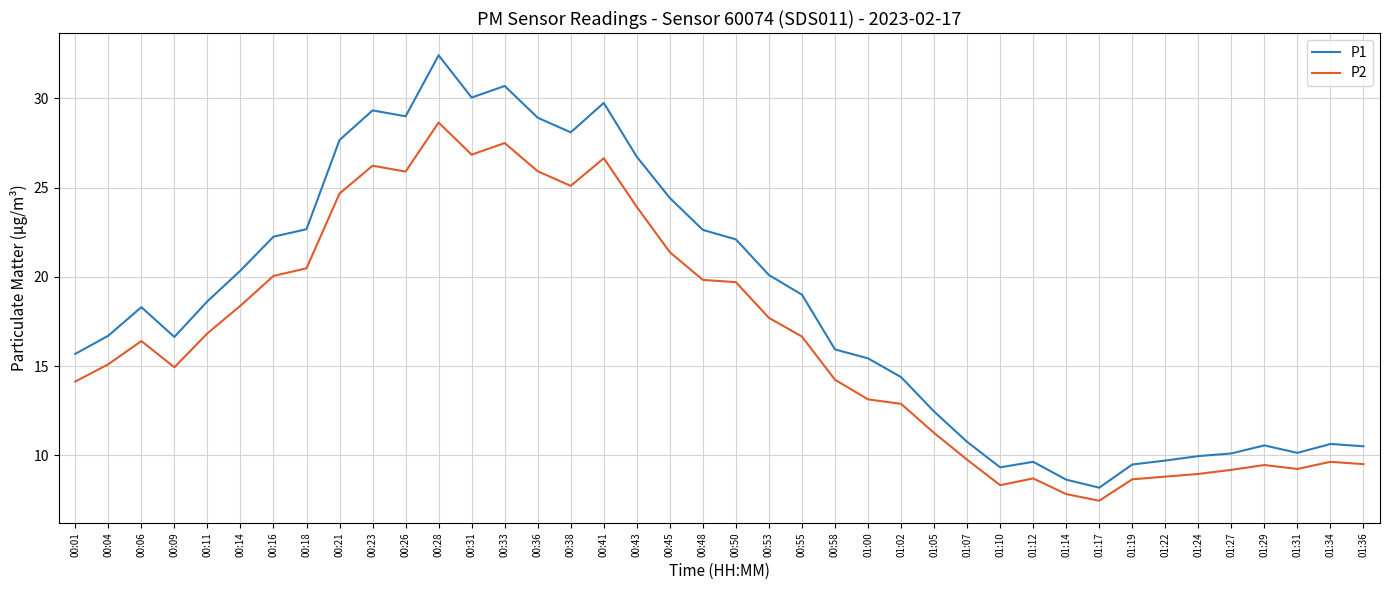

True or false: P2 and P1 cross at least once.

False